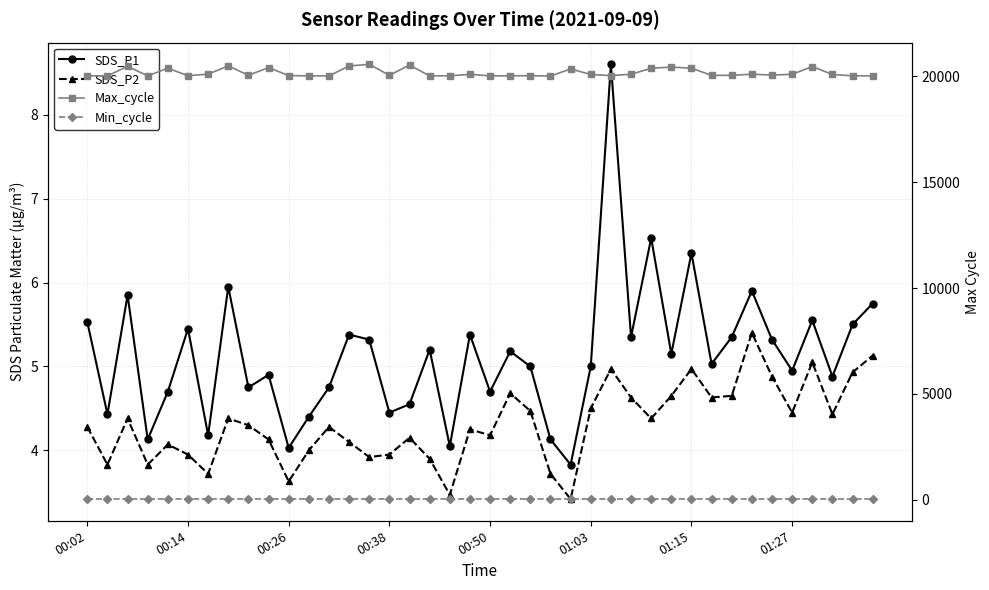

Does the chart display data point markers on the line(s)?

Yes